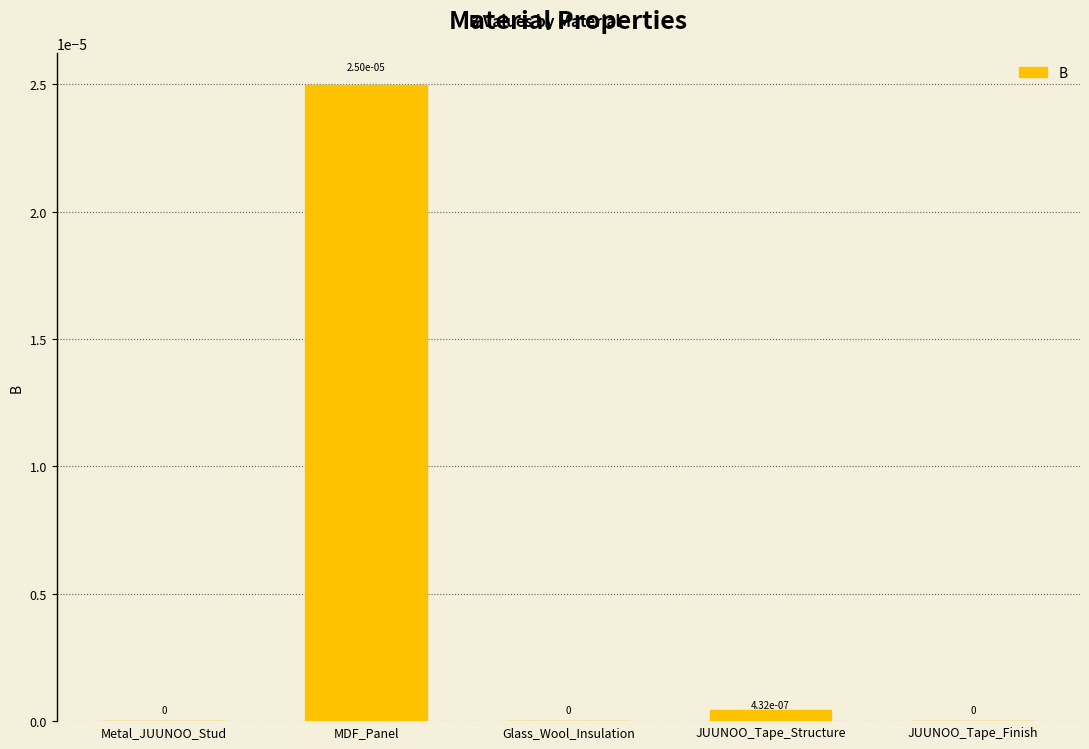

True or false: the data shows 0.0 at Metal_JUUNOO_Stud.

True